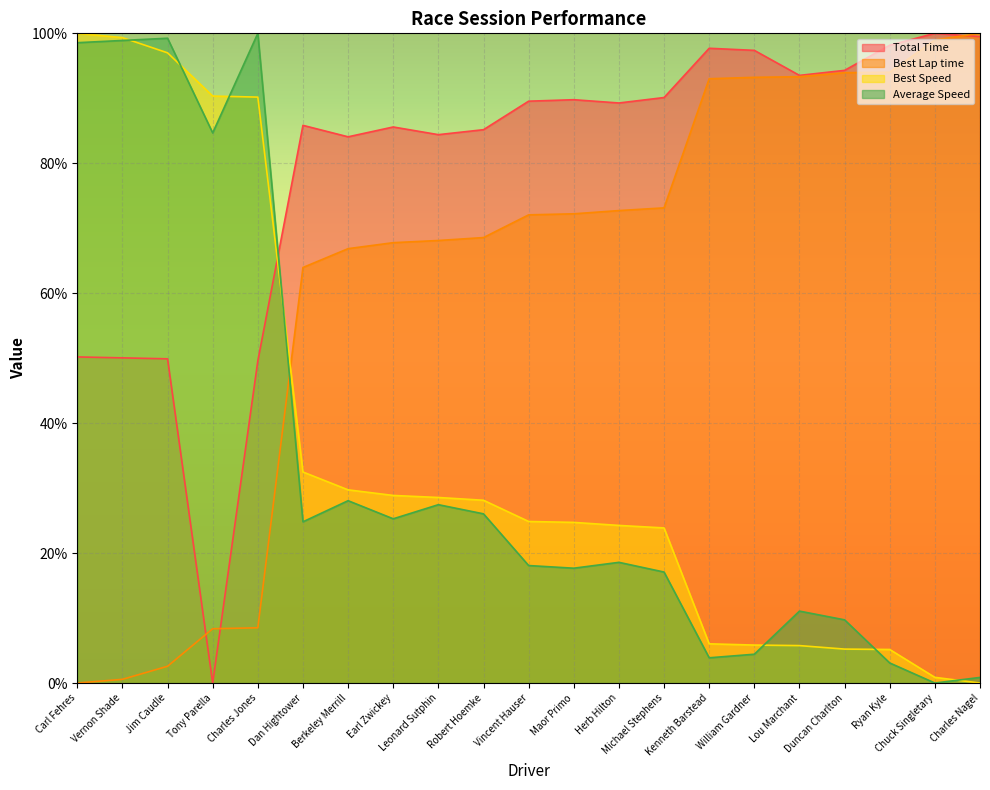

What is the total value across all series at Charles Nagel?

200.4